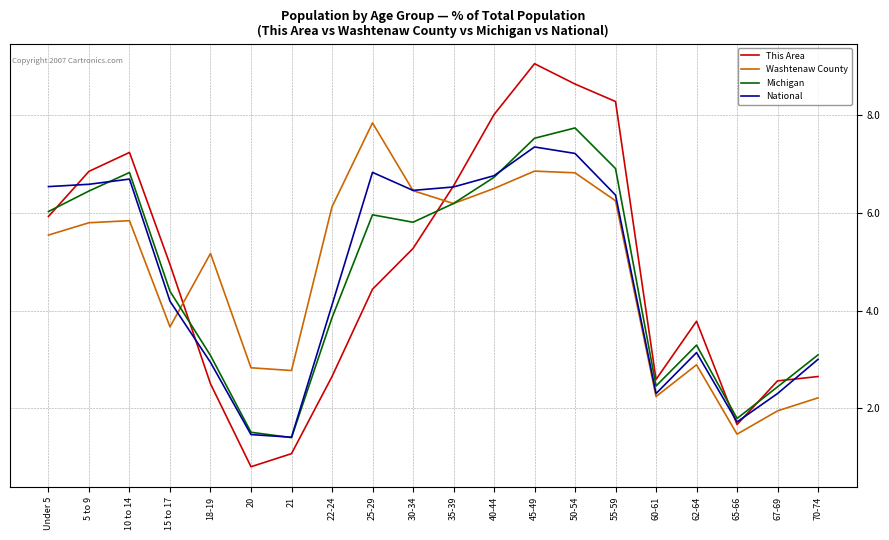

At which label does This Area reach its peak?

45-49